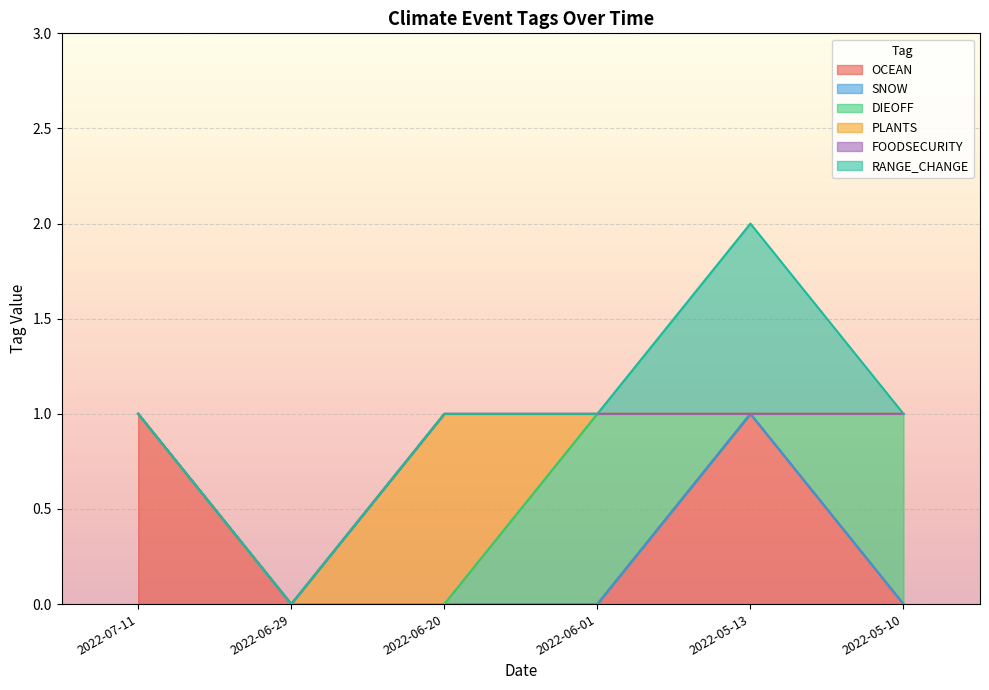

How many categories are shown in the chart?

6